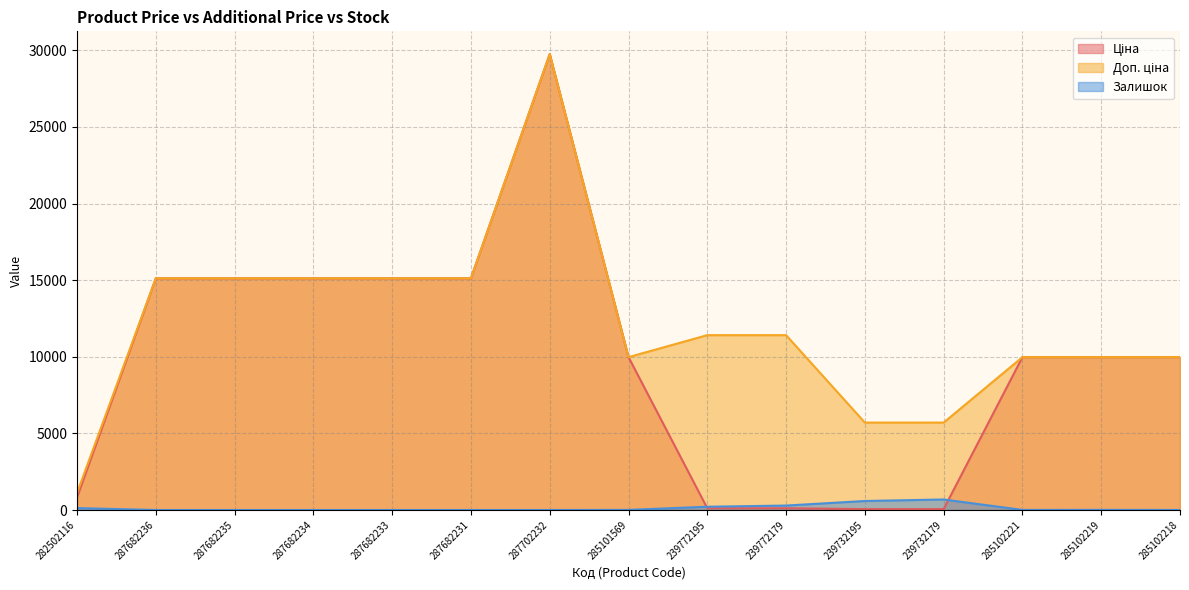

True or false: Ціна has a value of 15120.0 at 287682231.

True